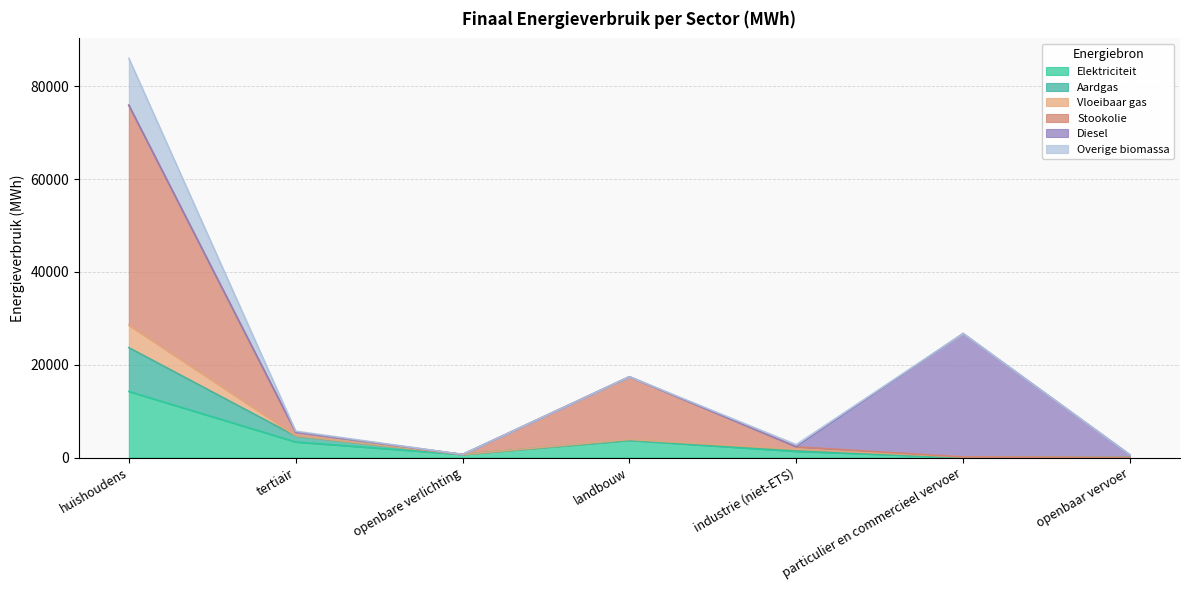

How many values in Aardgas are above zero?

6